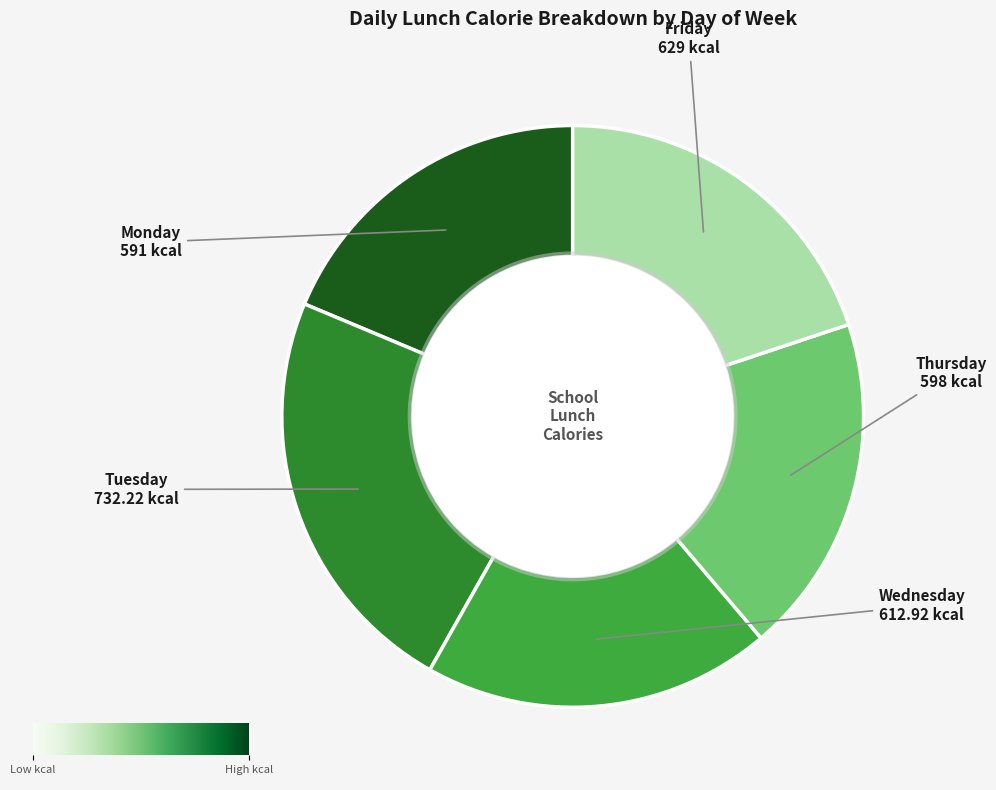

Approximately how many times larger is the value at Friday compared to Wednesday?

1.0